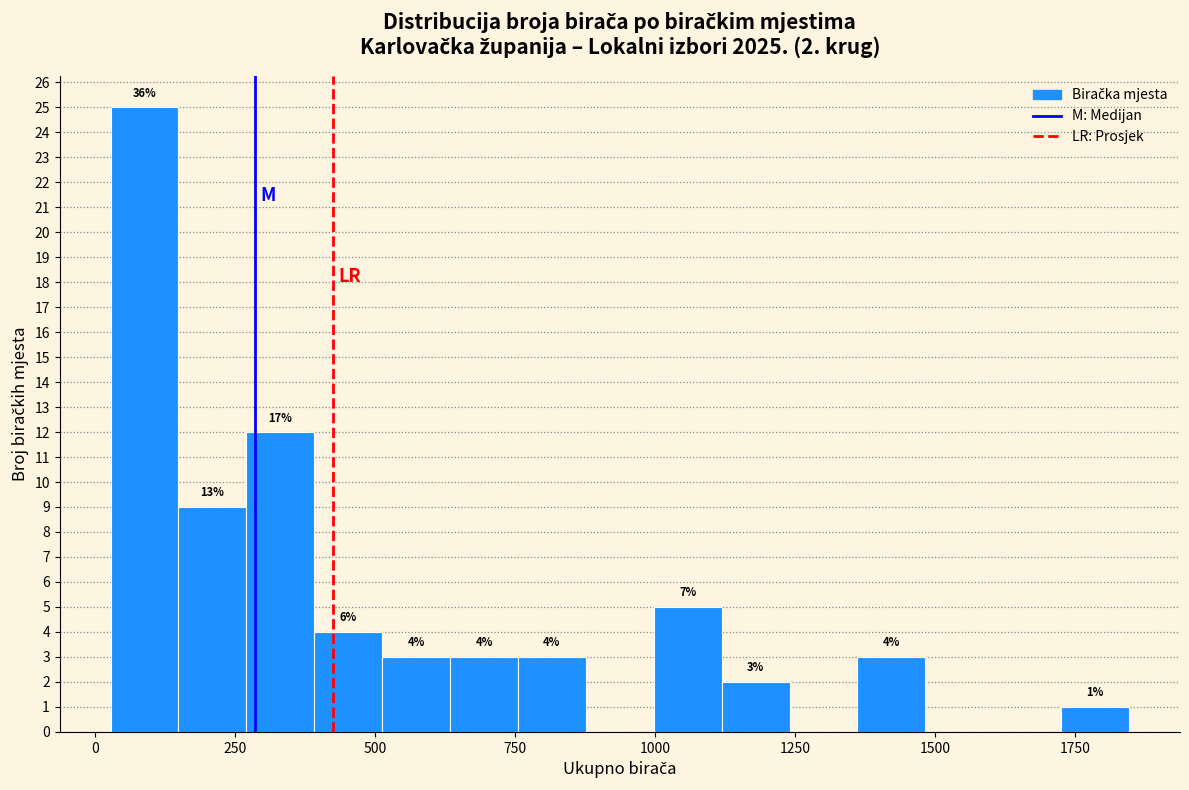

Around what value on the x-axis is the tallest bar? Give the approximate position of its centre, as read against the axis.

100